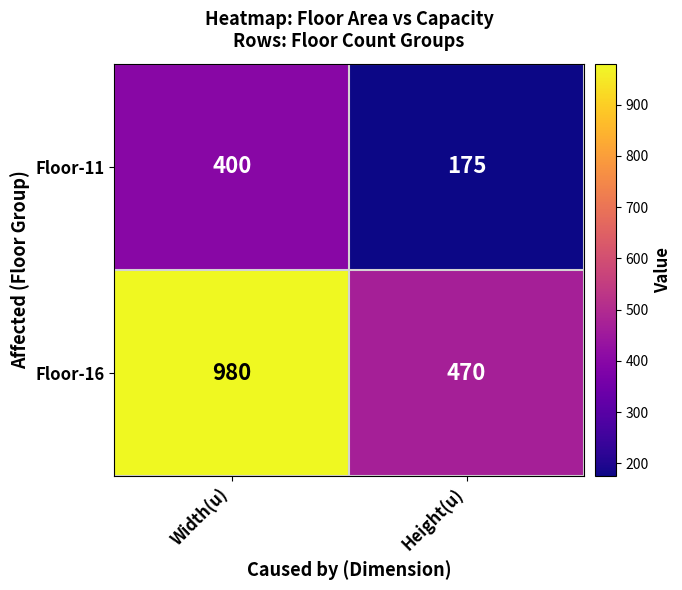

Which series has the largest total across all categories?

Floor-16